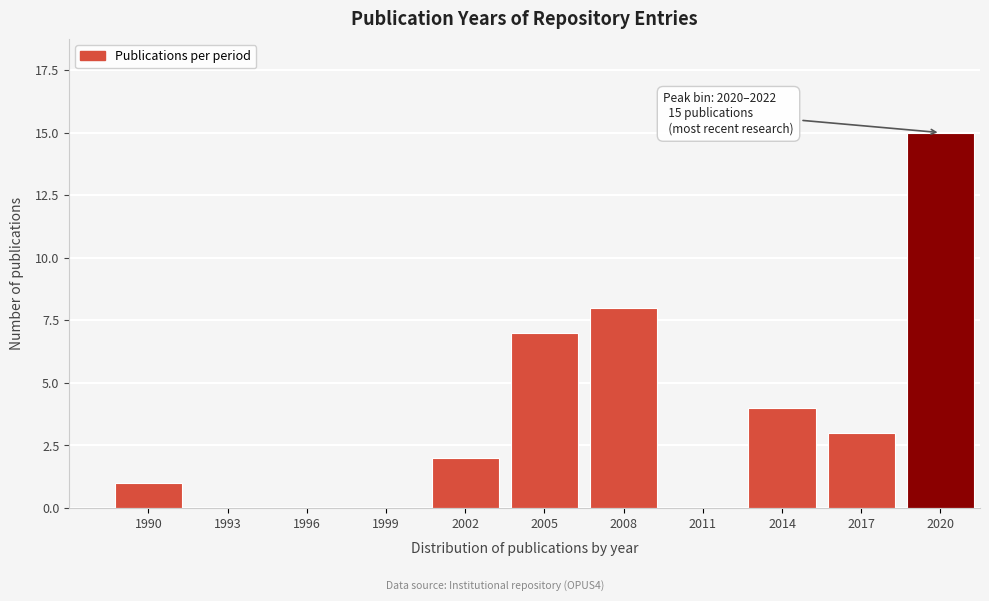

Reading left to right, what are all the values shown in this chart?

1990=1	1993=0	1996=0	1999=0	2002=2	2005=7	2008=8	2011=0	2014=4	2017=3	2020=15